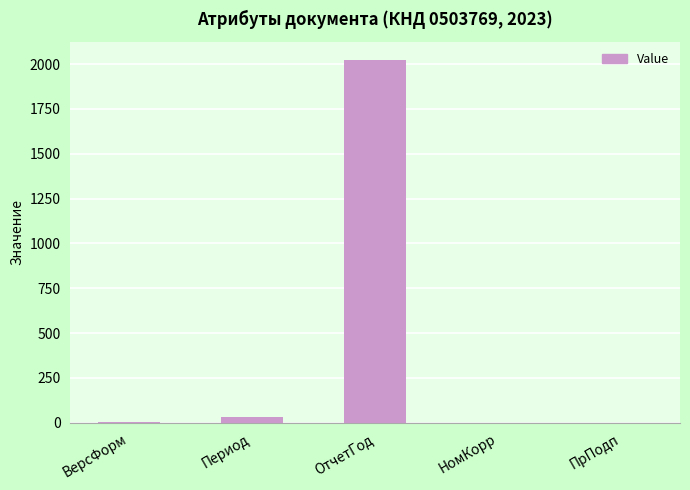

How many series are shown in this chart?

1